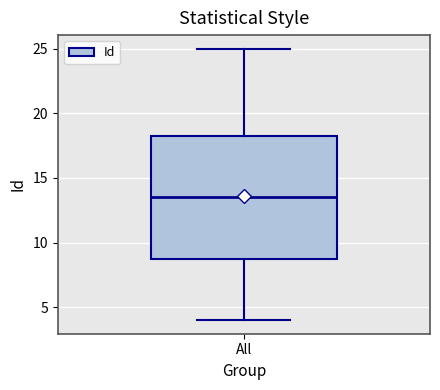

Read this box plot against the y-axis: the position of the median line, the range covered by the box, and the ends of both whiskers. The values are not printed on the chart, so give them approximately, as read against the axis.

median 13.5, box 9.0 to 18.5, whiskers 4.0 to 25.0